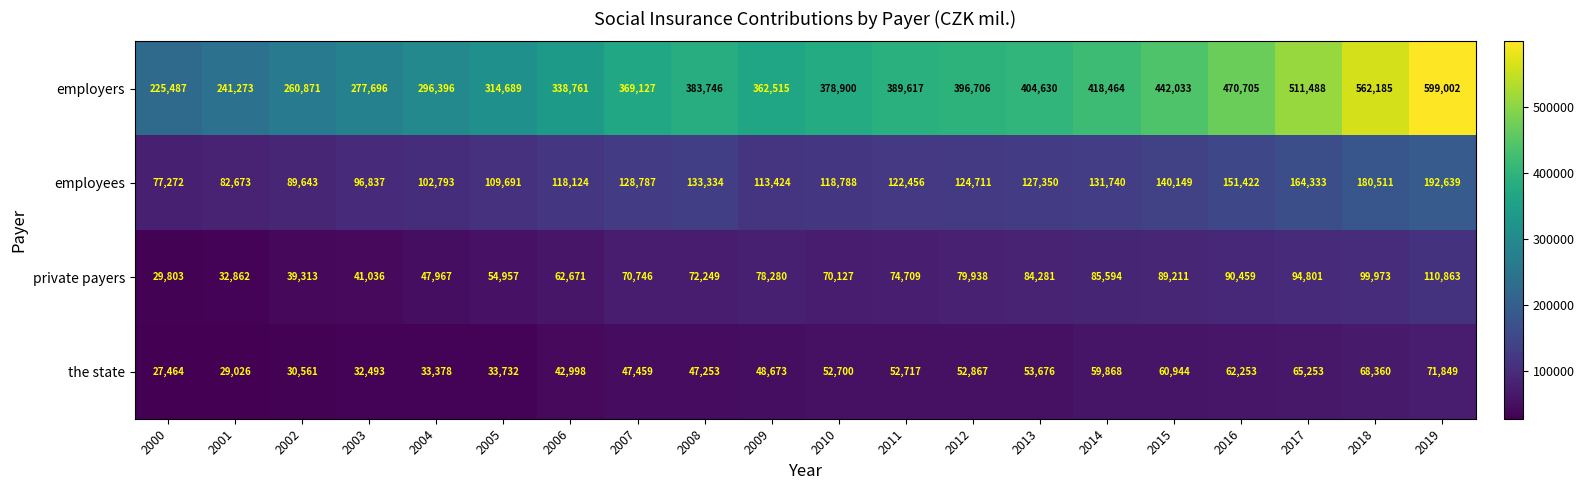

At 2004, list the series in order from largest to smallest.

employers, employees, private payers, the state